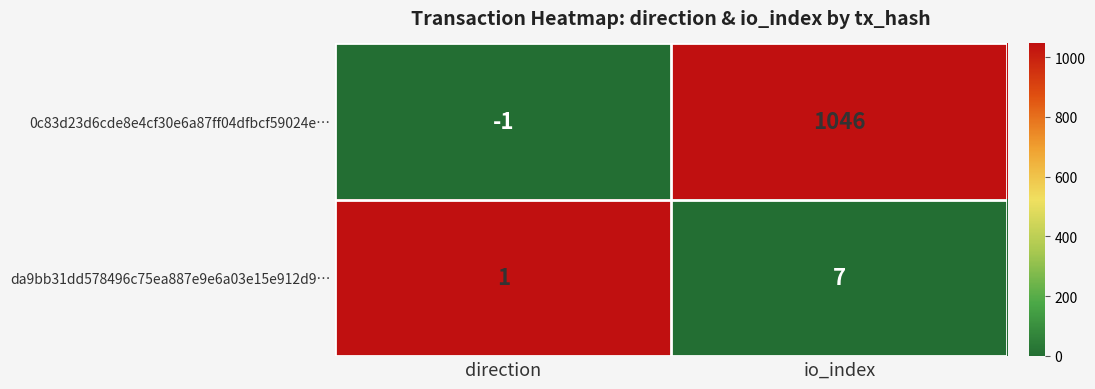

How many distinct data groups are displayed?

2